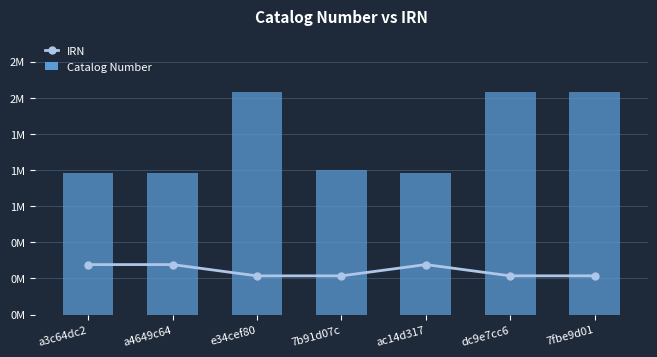

Between a3c64dc2 and e34cef80, which series saw the biggest shift?

Catalog Number